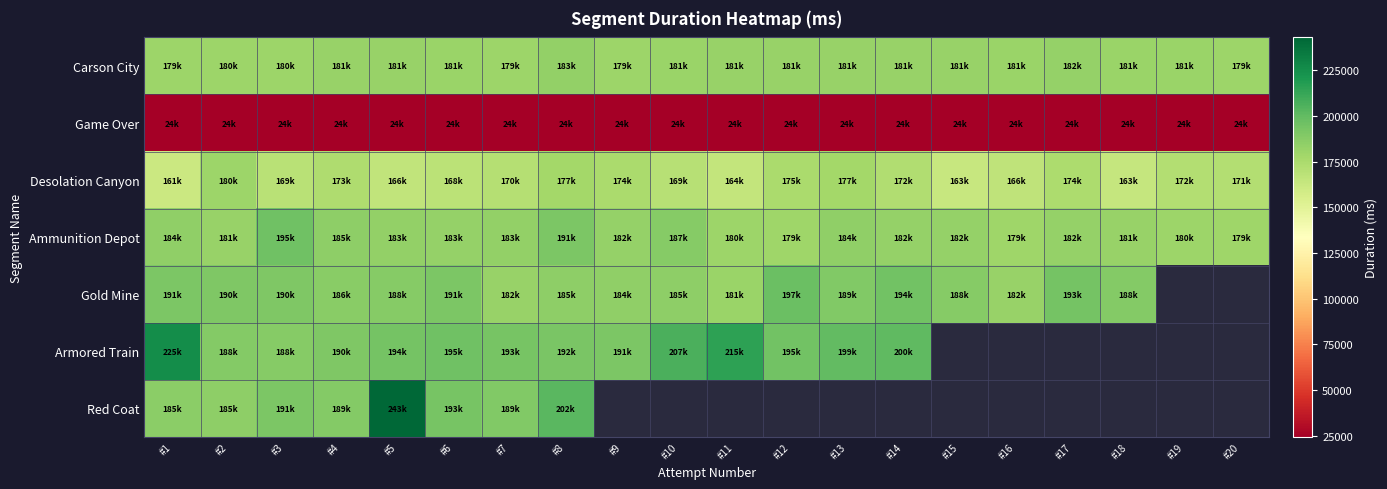

Rank the series by their maximum value, from highest to lowest.

Red Coat, Armored Train, Gold Mine, Ammunition Depot, Carson City, Desolation Canyon, Game Over